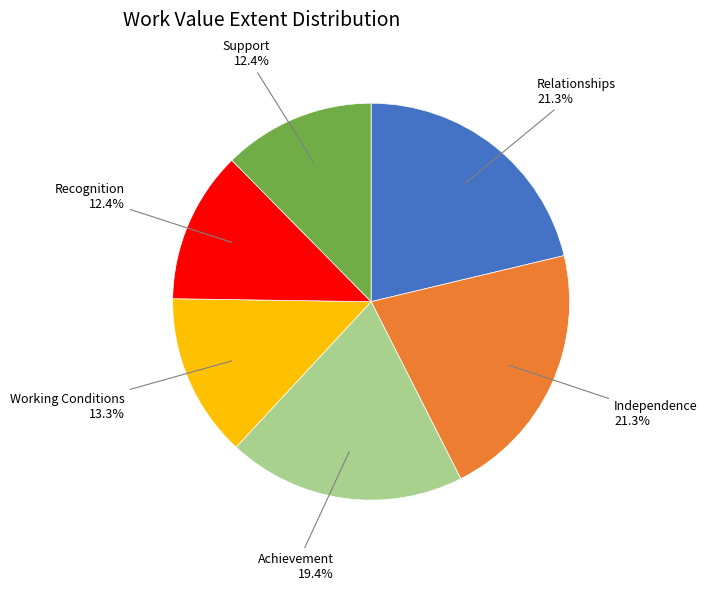

Is there a majority slice in this chart?

No